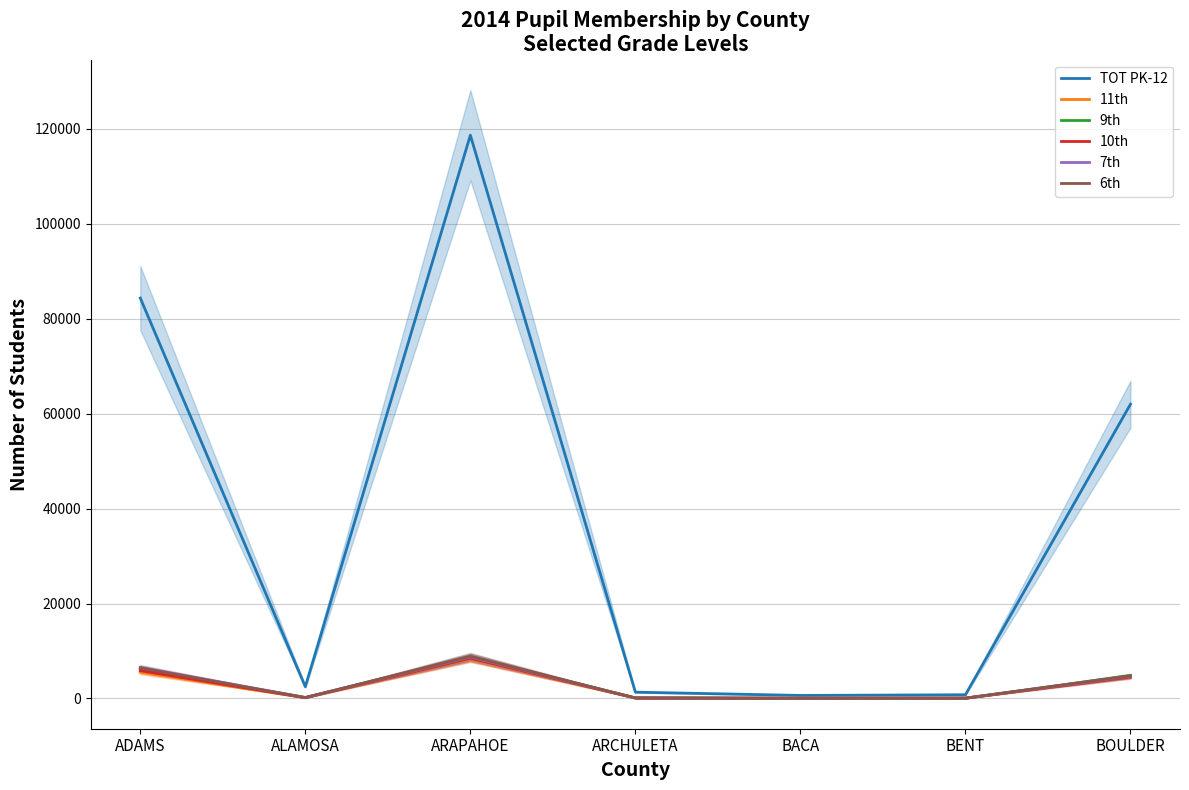

What is the difference between the maximum and second lowest values in the 11th series?

8276